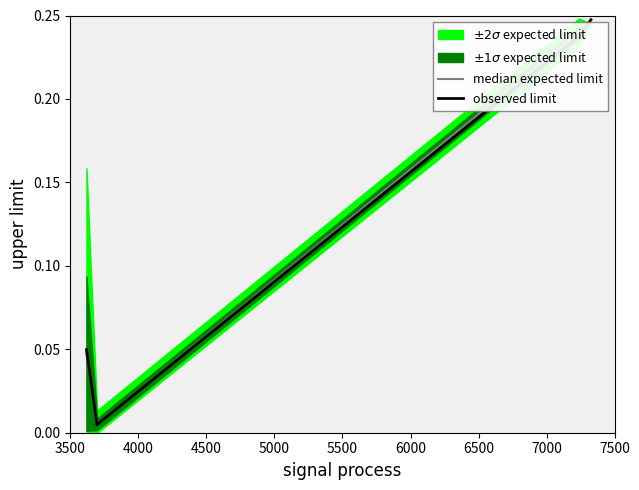

How many lines are shown in the chart?

2